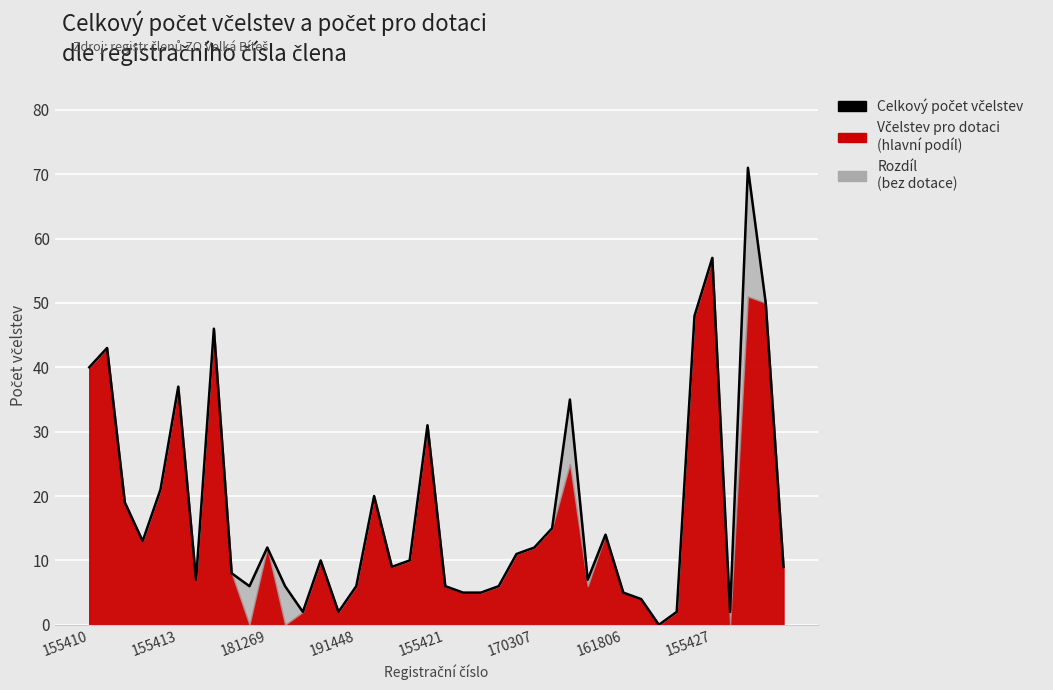

How many values exceed 10?

19